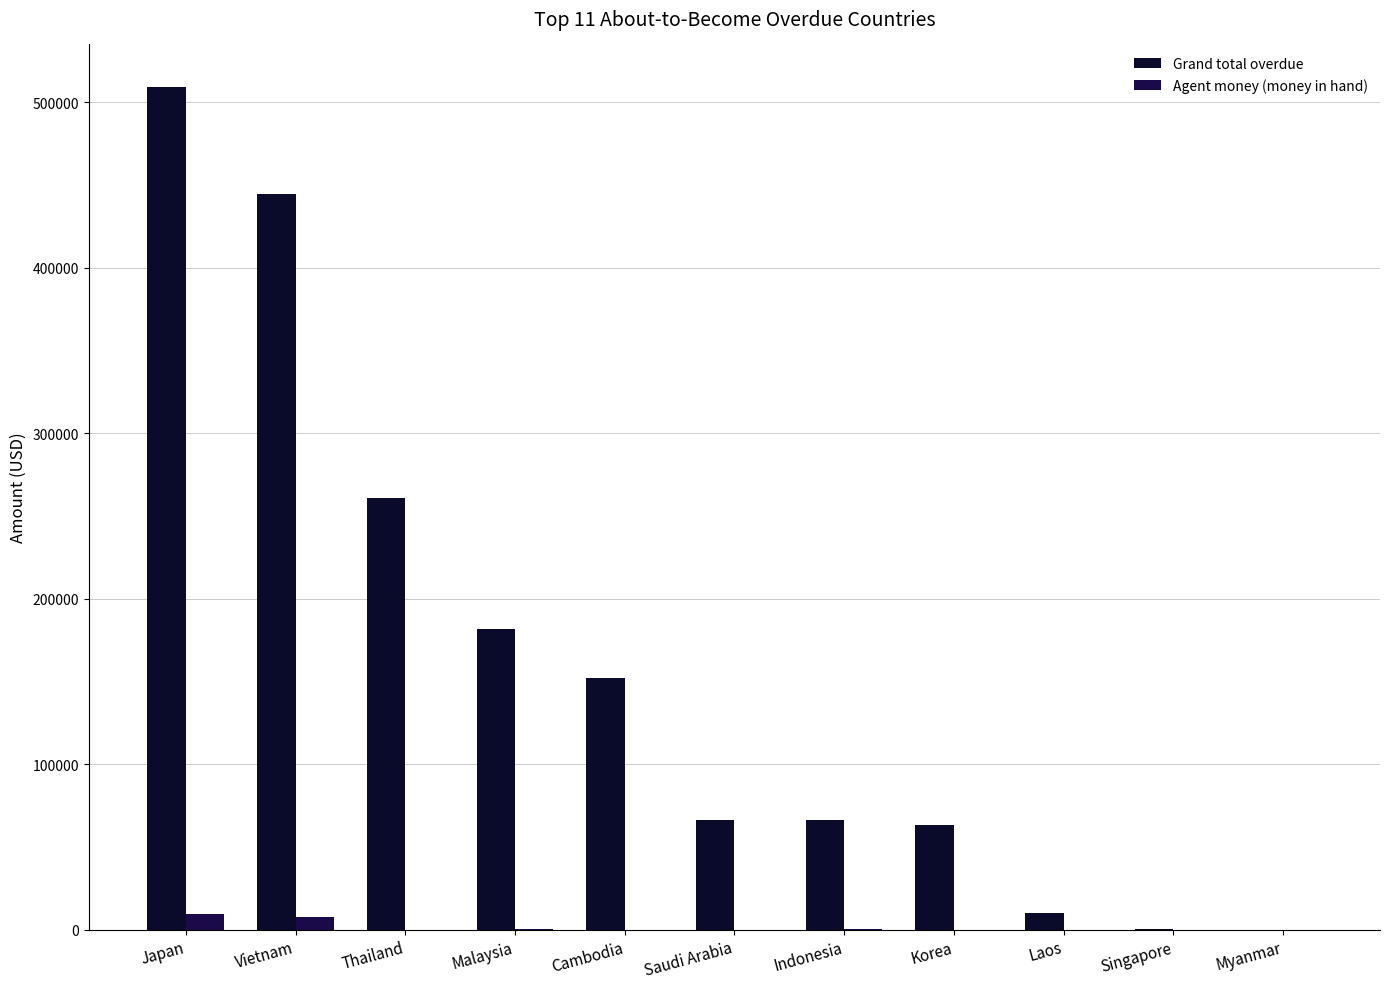

Which has a higher value, Vietnam or Laos?

Vietnam